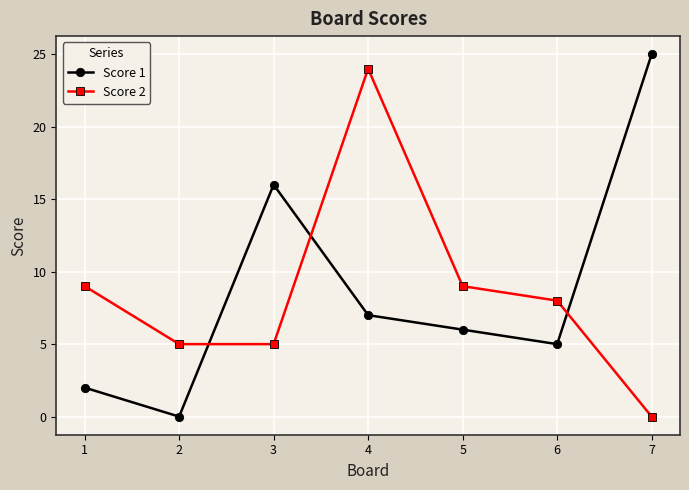

At which label does Score 2 first exceed 8?

1